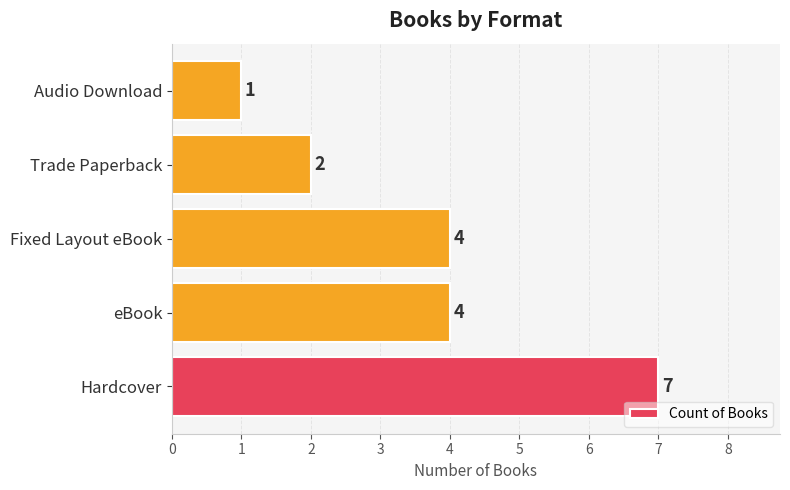

What is the difference between the maximum and minimum values?

6